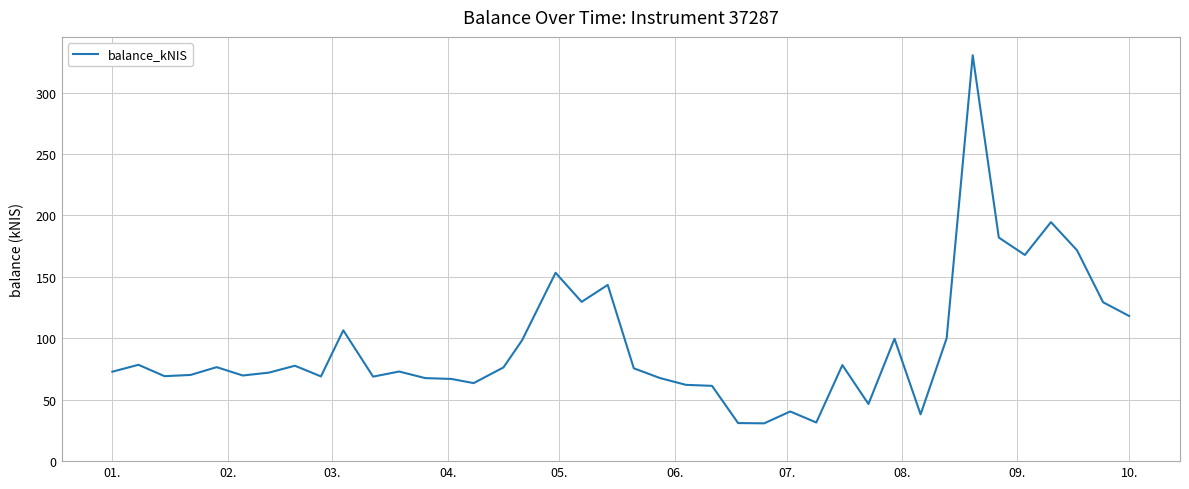

What is the minimum value shown in the chart?

30.8